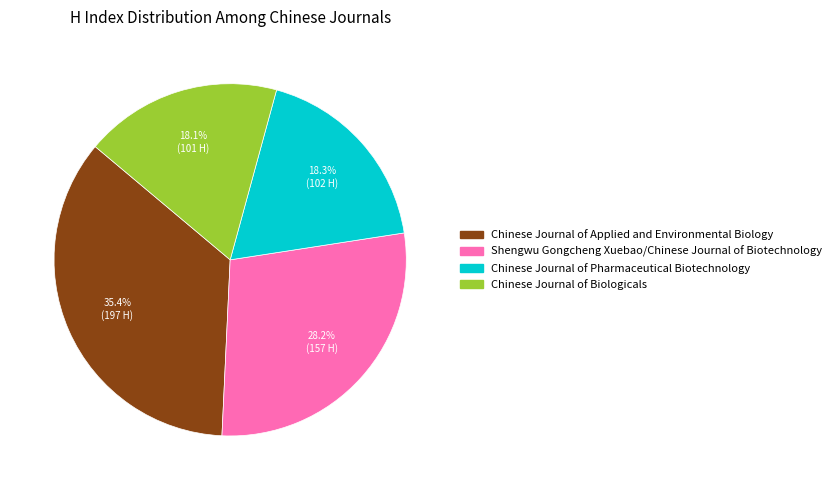

How much of the chart is everything except Shengwu Gongcheng Xuebao/Chinese Journal of Biotechnology?

71.8%